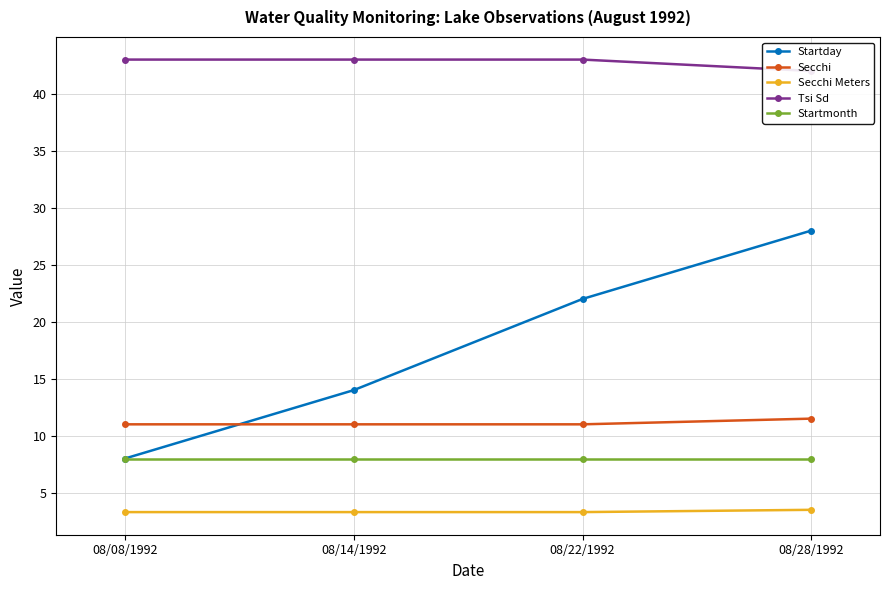

What is the label of the 4th point from the left?

08/28/1992